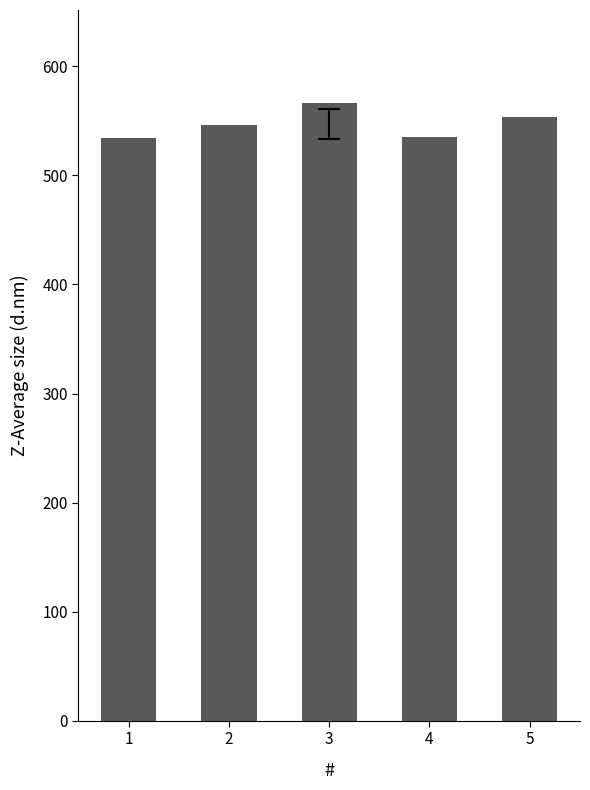

What is the average value?

547.3